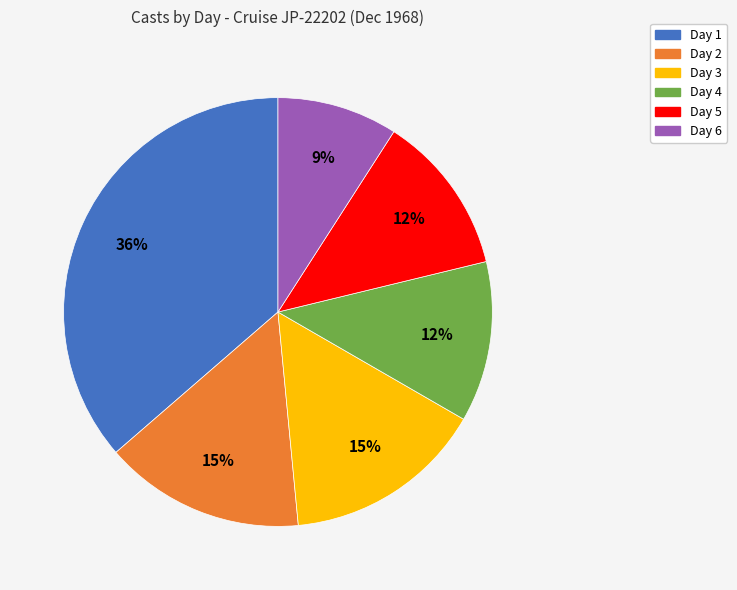

What percentage is the Day 1 slice, to the nearest percent?

36%